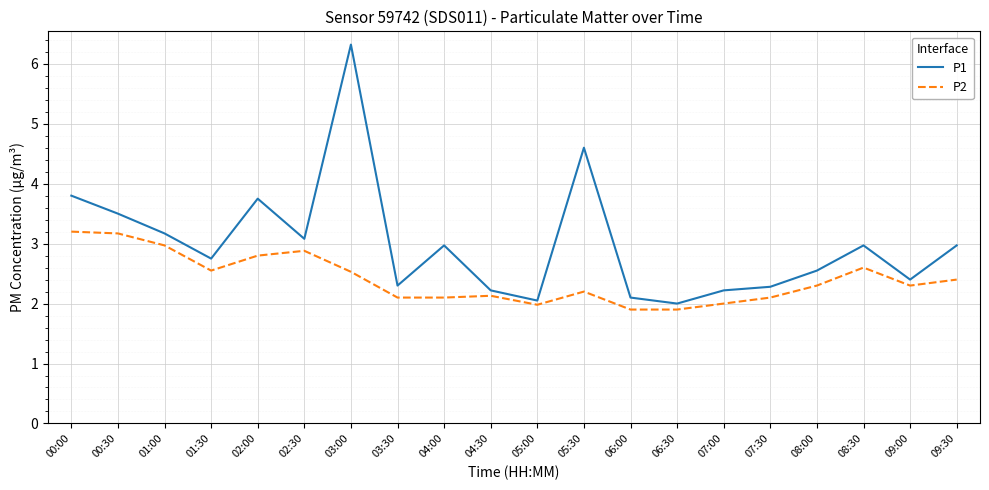

What is the difference between the P1 values at 03:00 and 06:30?

4.3